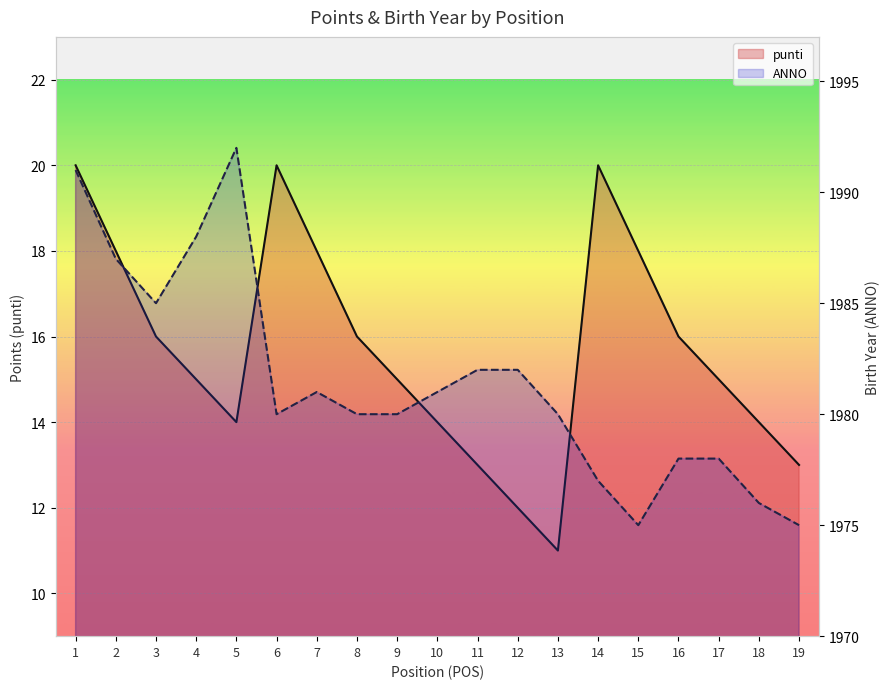

What is the maximum value shown in the chart?

1992